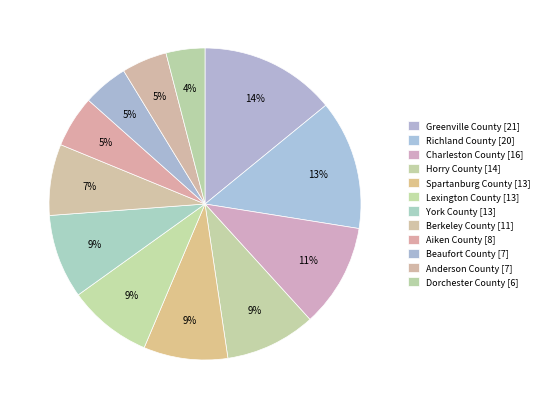

To the nearest percent, what portion does Horry County represent?

9%